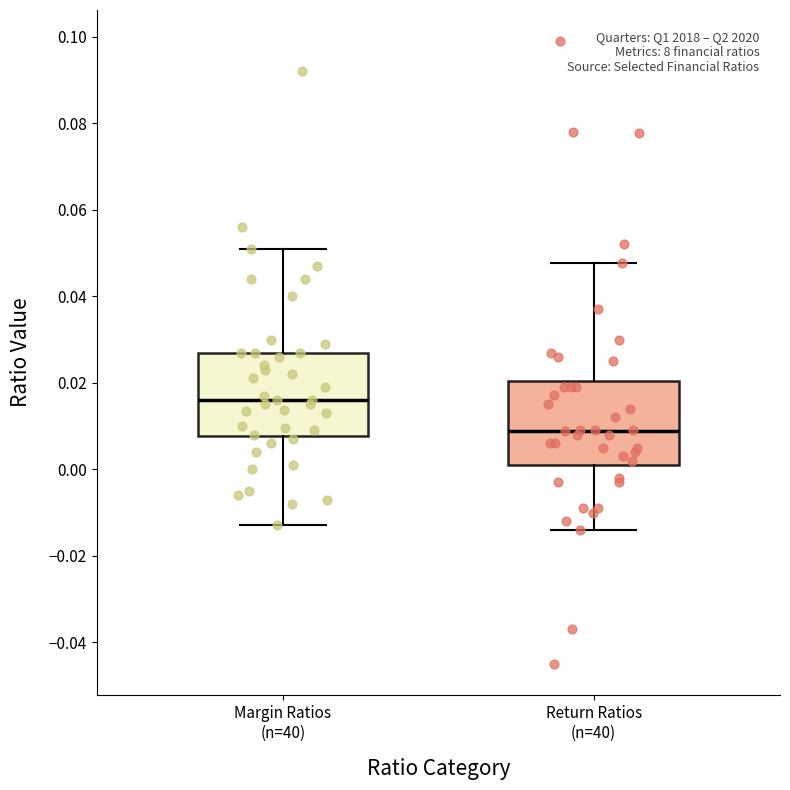

Reading left to right, transcribe this box plot: for each box, give where its median line is, the range the box spans, and where its two whiskers end, as read against the y-axis. The values are not printed on the chart, so give them approximately, as read against the axis.

Margin Ratios (n=40): median 0.016, box 0.008 to 0.028, whiskers -0.012 to 0.052
Return Ratios (n=40): median 0.008, box 0.002 to 0.020, whiskers -0.014 to 0.048